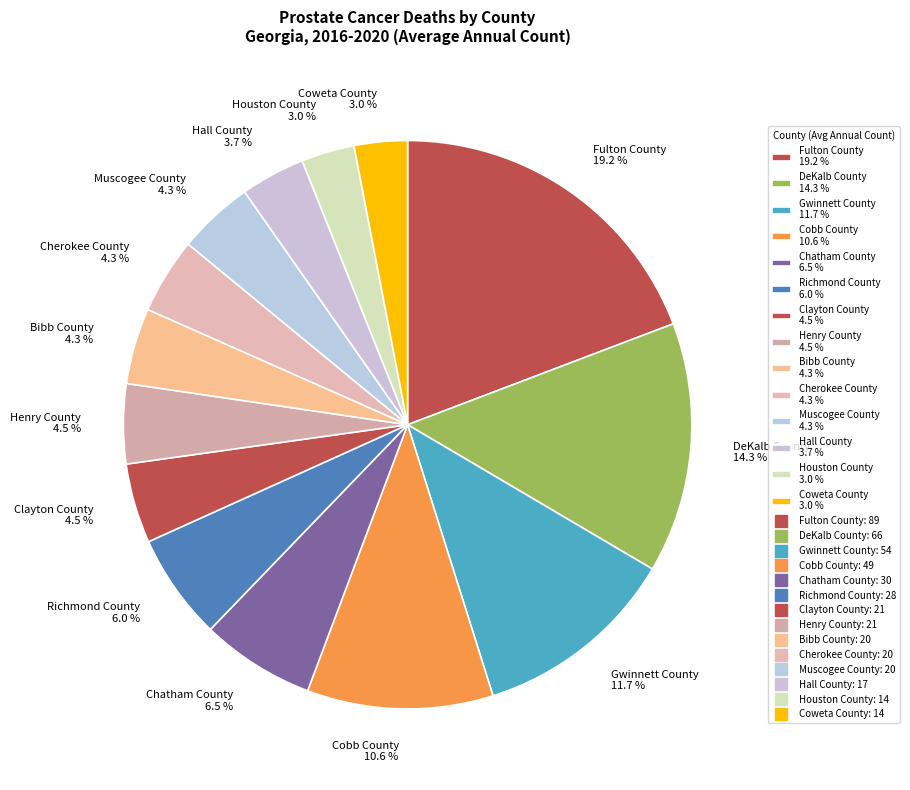

To the nearest percent, what is the difference between the largest and smallest slice percentages?

16%